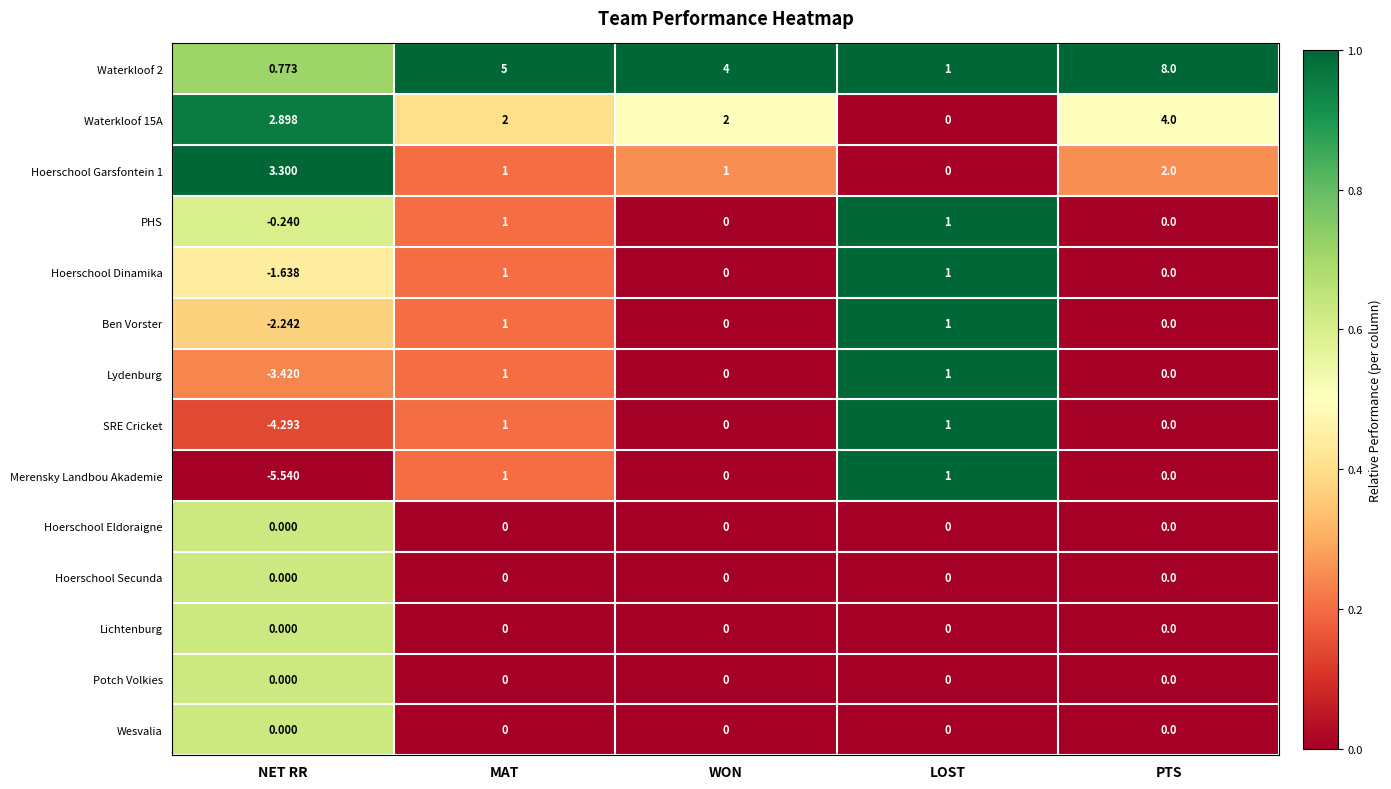

What is the maximum value shown in the chart?

8.0